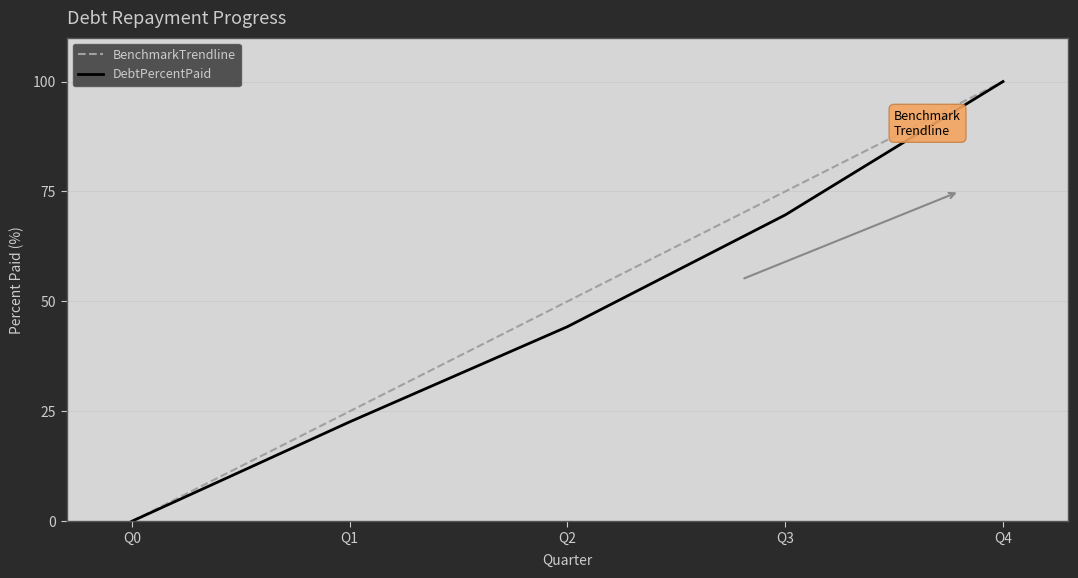

What is the highest value of the DebtPercentPaid series?

100.0